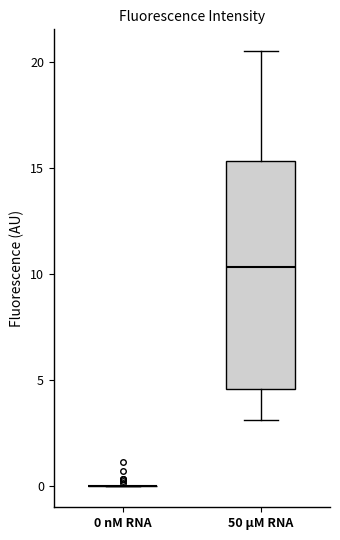

Comparing the boxes themselves (not the whiskers), which one is the tallest?

50 µM RNA